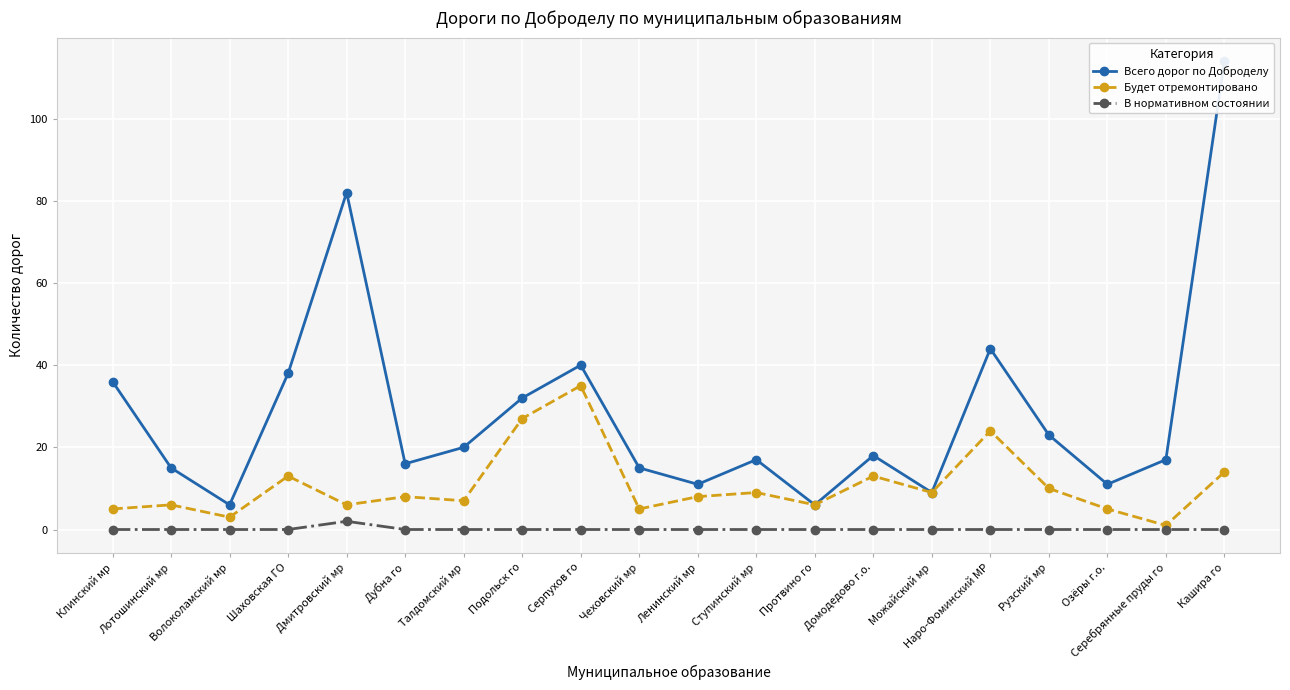

Is it true that В нормативном состоянии equals 0 at Волоколамский мр?

True